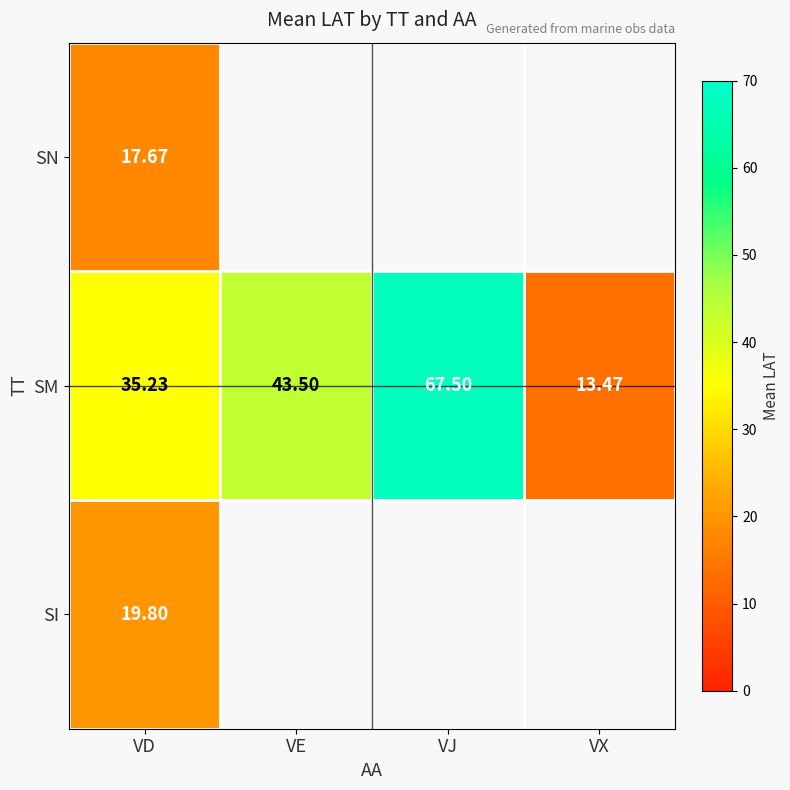

What is the spread (max minus min) of values at VD?

17.6